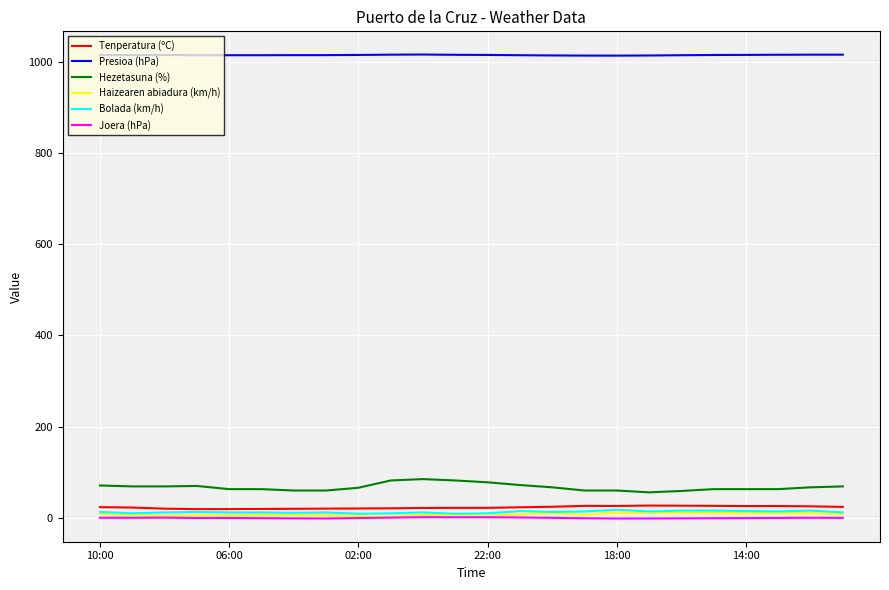

True or false: Presioa (hPa) and Bolada (km/h) cross at least once.

False